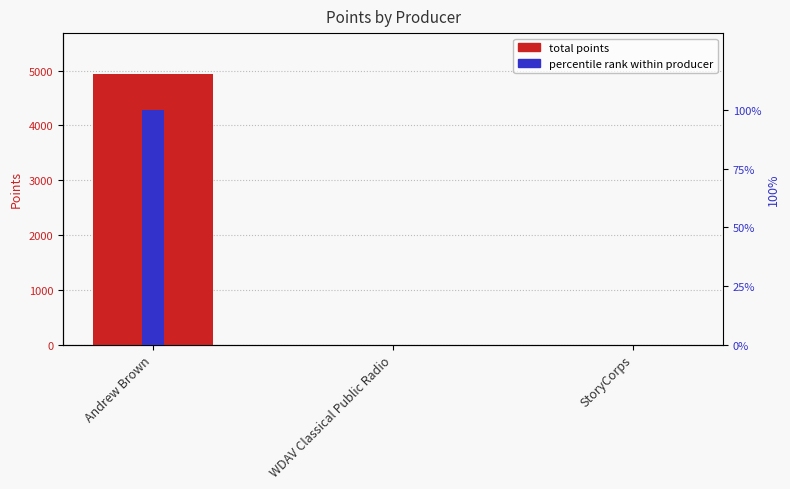

Count the total points values in the range 0 to 4941.

3